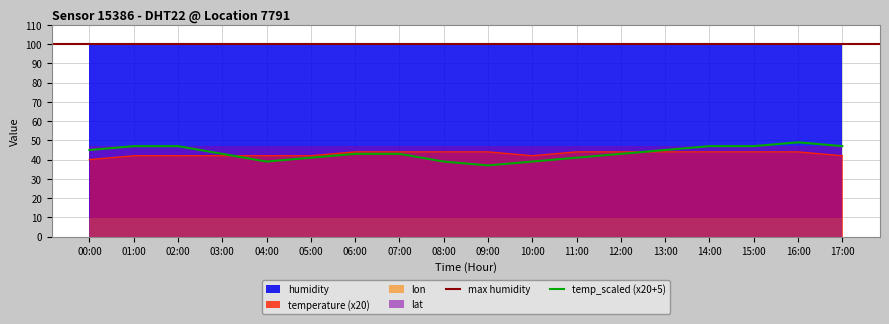

Reading right to left, list all the values displayed in this chart.

temperature: 17:00=2.1	16:00=2.2	15:00=2.2	14:00=2.2	13:00=2.2	12:00=2.2	11:00=2.2	10:00=2.1	09:00=2.2	08:00=2.2	07:00=2.2	06:00=2.2	05:00=2.1	04:00=2.1	03:00=2.1	02:00=2.1	01:00=2.1	00:00=2.0
humidity: 17:00=99.9	16:00=99.9	15:00=99.9	14:00=99.9	13:00=99.9	12:00=99.9	11:00=99.9	10:00=99.9	09:00=99.9	08:00=99.9	07:00=99.9	06:00=99.9	05:00=99.9	04:00=99.9	03:00=99.9	02:00=99.9	01:00=99.9	00:00=99.9
lat: 17:00=47.2	16:00=47.2	15:00=47.2	14:00=47.2	13:00=47.2	12:00=47.2	11:00=47.2	10:00=47.2	09:00=47.2	08:00=47.2	07:00=47.2	06:00=47.2	05:00=47.2	04:00=47.2	03:00=47.2	02:00=47.2	01:00=47.2	00:00=47.2
lon: 17:00=9.6	16:00=9.6	15:00=9.6	14:00=9.6	13:00=9.6	12:00=9.6	11:00=9.6	10:00=9.6	09:00=9.6	08:00=9.6	07:00=9.6	06:00=9.6	05:00=9.6	04:00=9.6	03:00=9.6	02:00=9.6	01:00=9.6	00:00=9.6
temp_scaled: 17:00=2.1	16:00=2.2	15:00=2.1	14:00=2.1	13:00=2.0	12:00=1.9	11:00=1.8	10:00=1.7	09:00=1.6	08:00=1.7	07:00=1.9	06:00=1.9	05:00=1.8	04:00=1.7	03:00=1.9	02:00=2.1	01:00=2.1	00:00=2.0